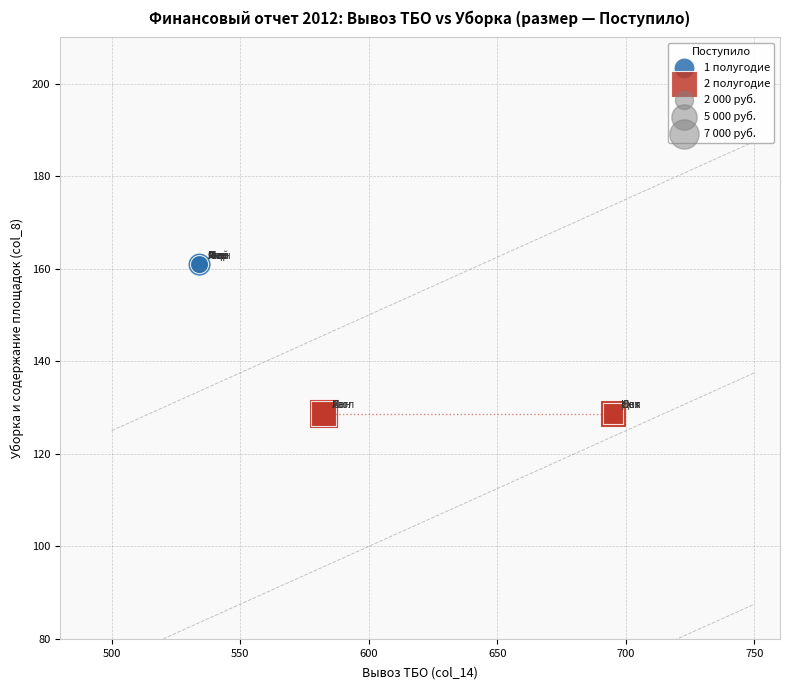

Which series contains the lowest Y value?

2 полугодие